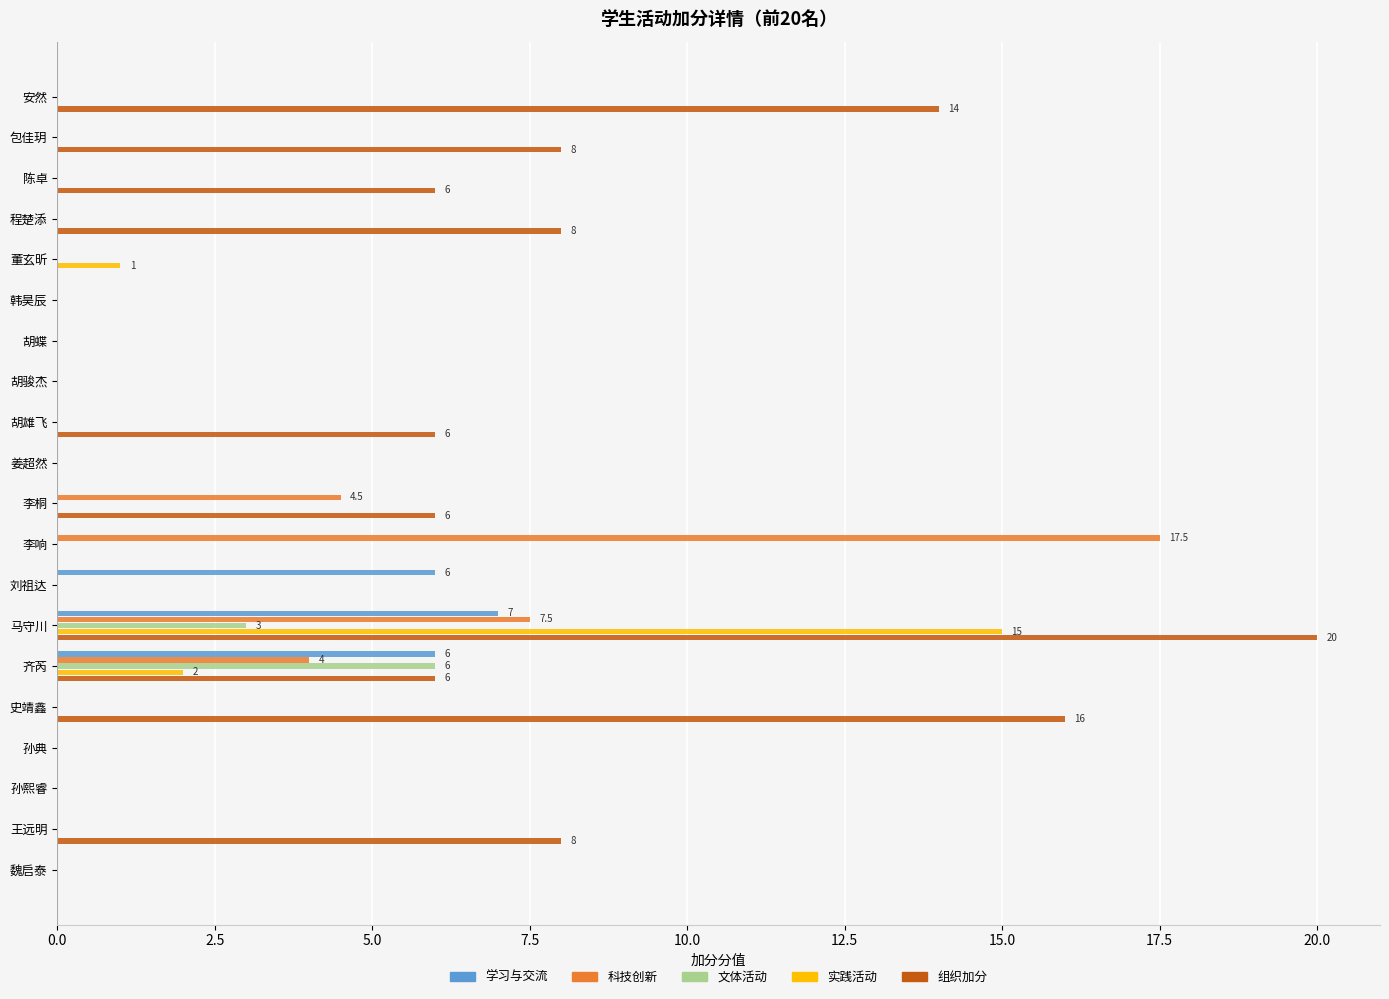

At which category is the sum across all series the highest?

马守川